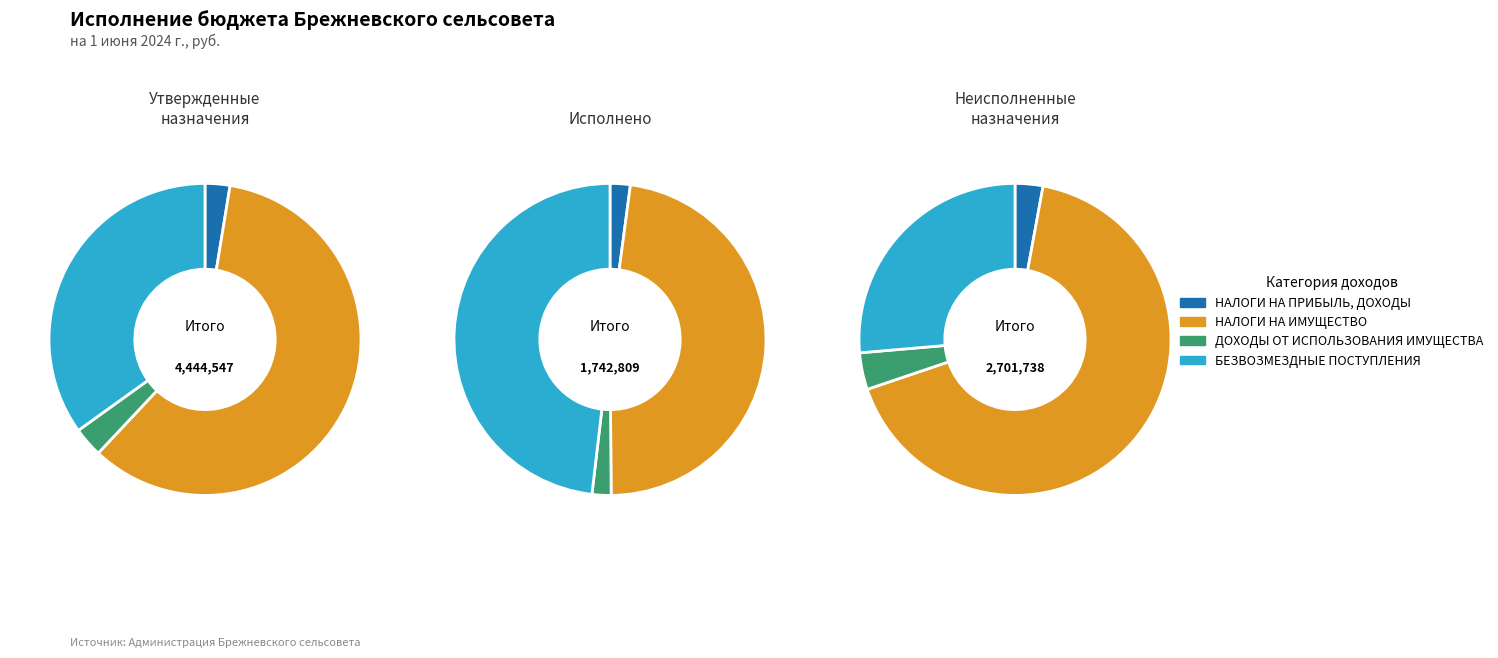

What percentage is the НАЛОГИ НА ИМУЩЕСТВО slice, to the nearest percent?

48%